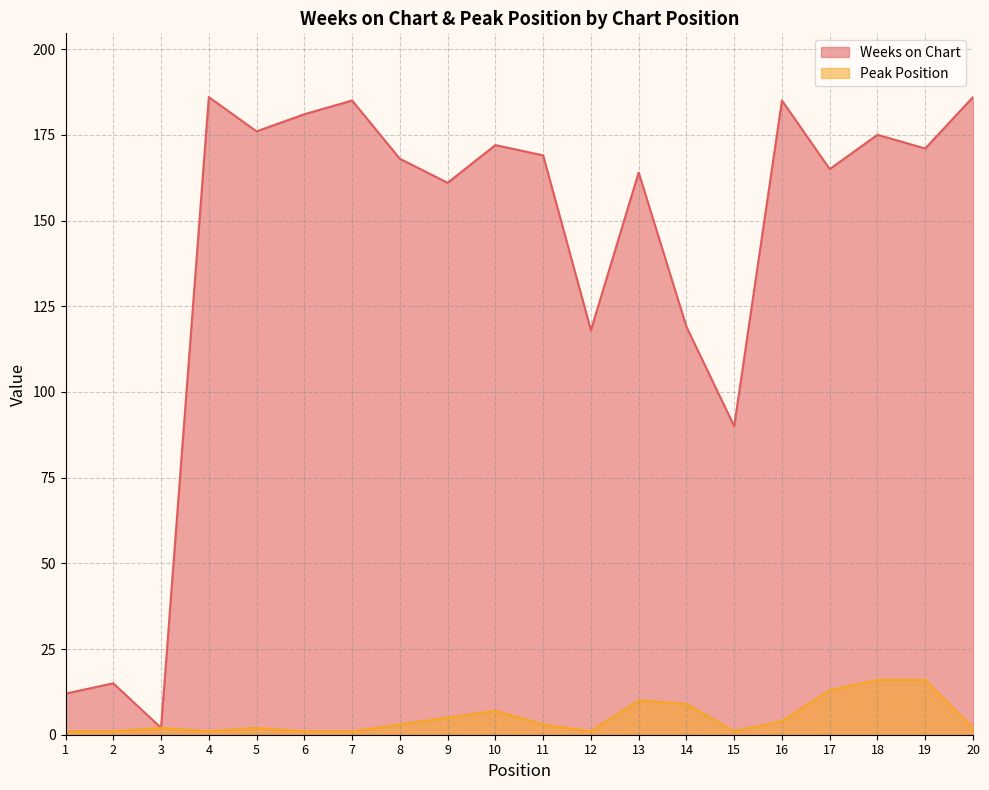

Reading right to left, extract all data points from this chart.

Weeks on Chart: 186	171	175	165	185	90	119	164	118	169	172	161	168	185	181	176	186	2	15	12
Peak Position: 2	16	16	13	4	1	9	10	1	3	7	5	3	1	1	2	1	2	1	1